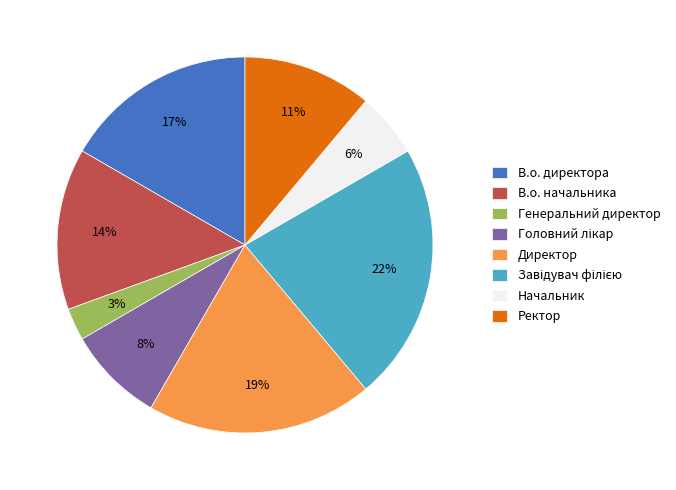

Does Генеральний директор account for over 50% of the chart?

No